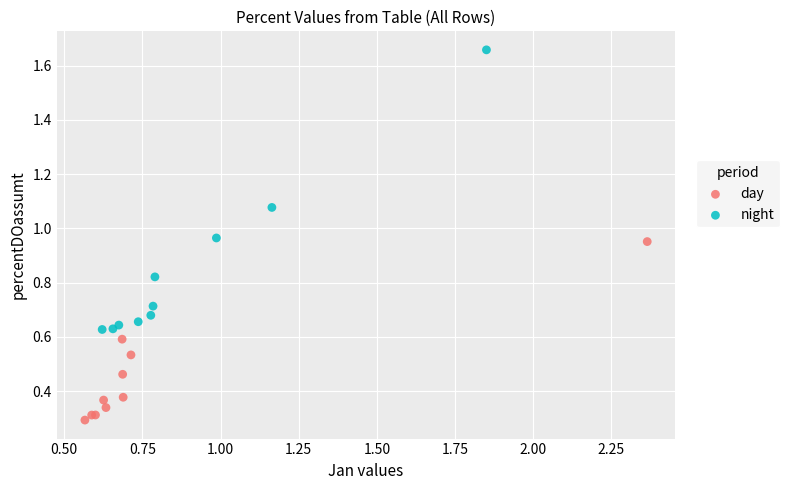

Which series reaches the minimum Y coordinate?

day